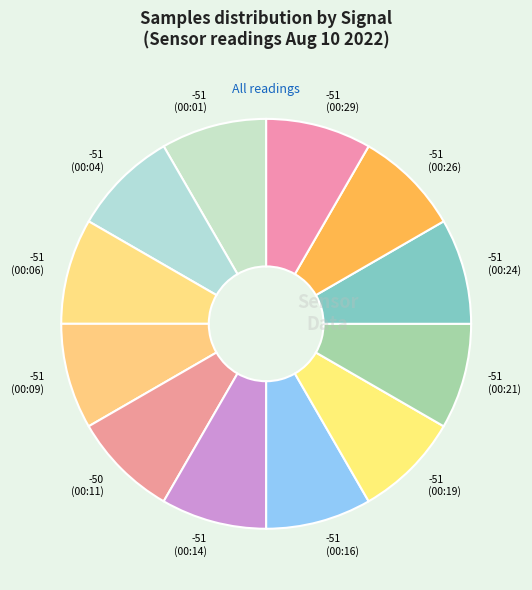

Combined, do -51 (00:26) and -51 (00:16) account for over 50%?

No